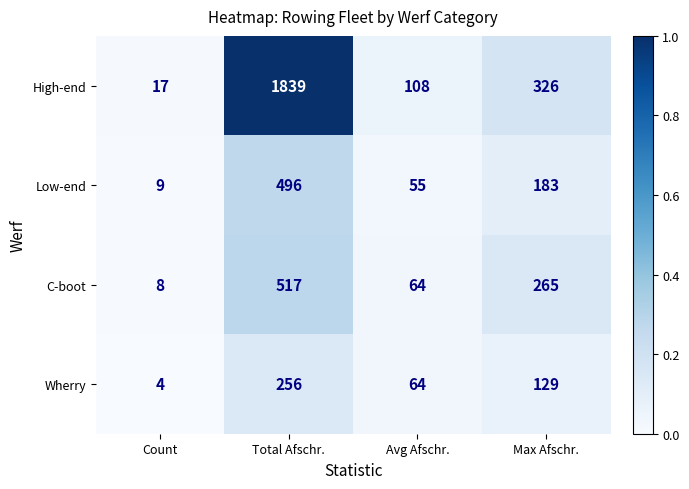

At which category does the chart reach its peak across all series?

Total Afschr.